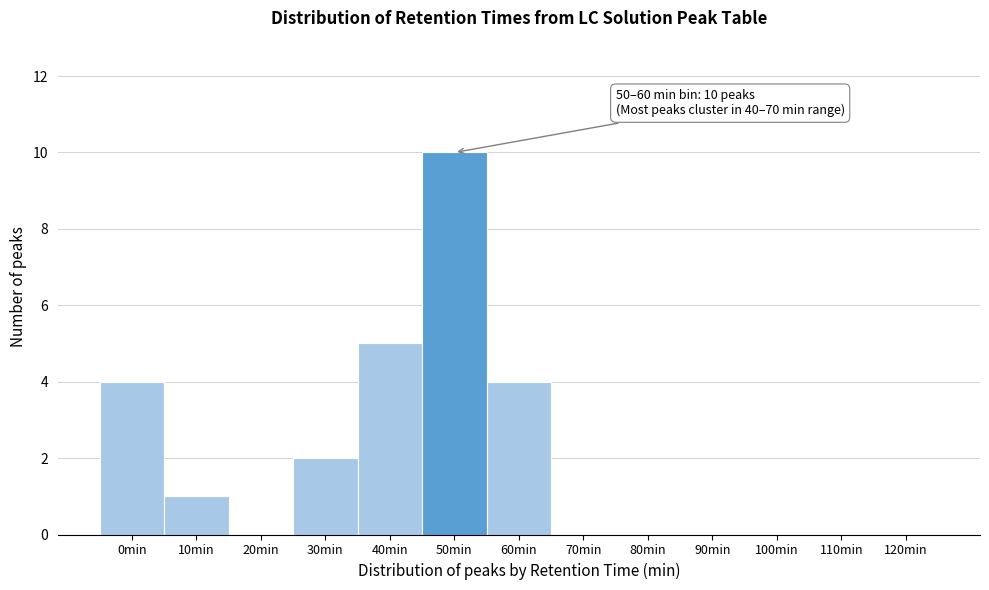

Reading left to right, list all the values displayed in this chart.

0min=4	10min=1	20min=0	30min=2	40min=5	50min=10	60min=4	70min=0	80min=0	90min=0	100min=0	110min=0	120min=0